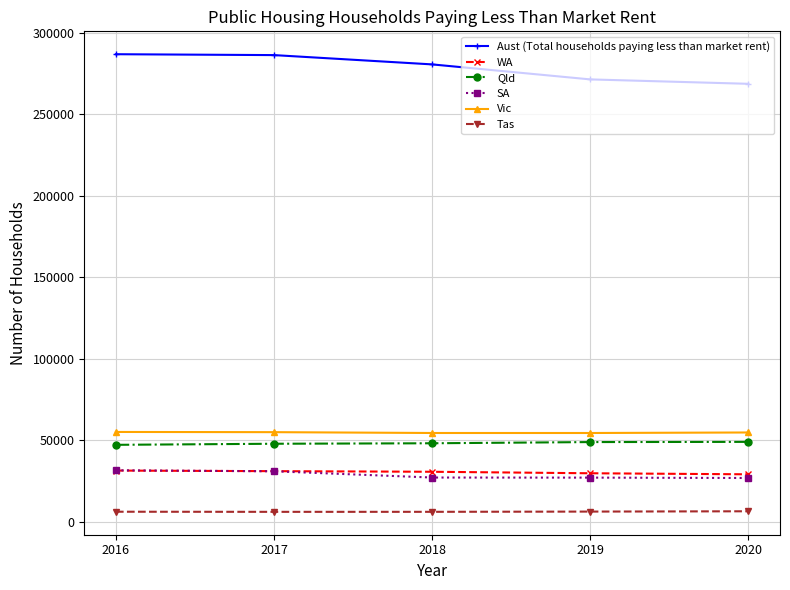

How many distinct data groups are displayed?

6